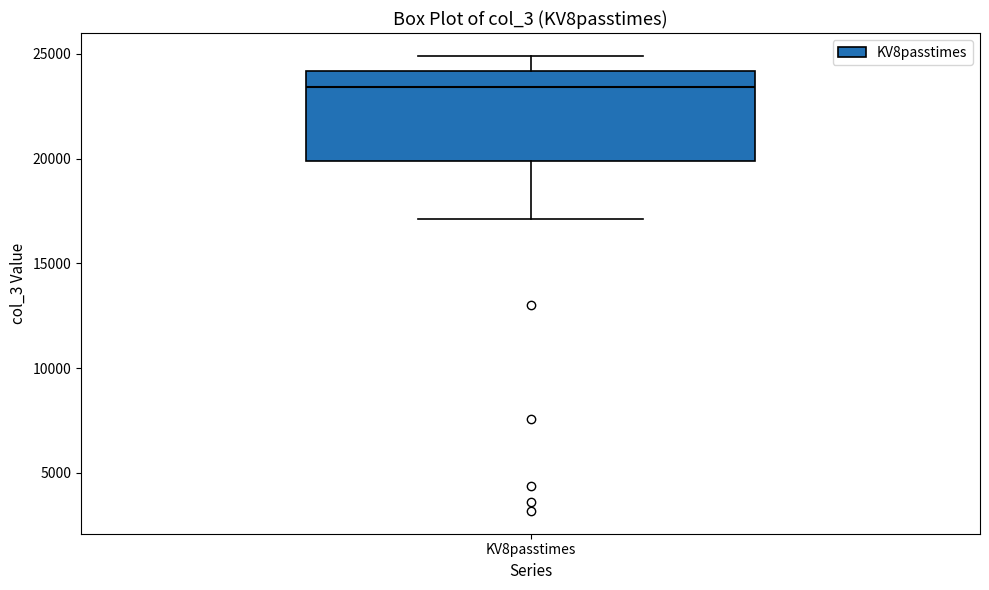

Where does the lower whisker of the box for KV8passtimes end on the y-axis? The values are not printed on the chart, so give them approximately, as read against the axis.

17000